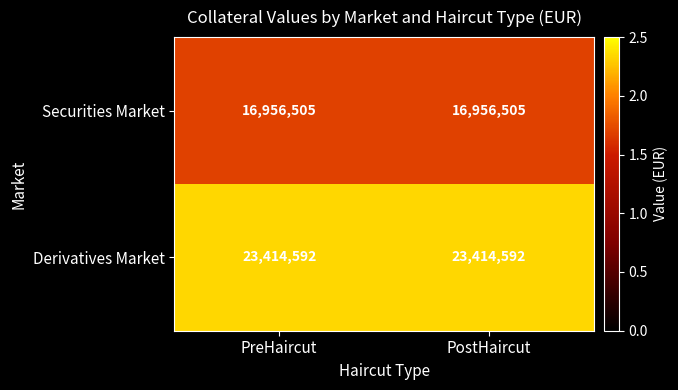

Rank the series at PreHaircut from lowest to highest value.

Securities Market, Derivatives Market